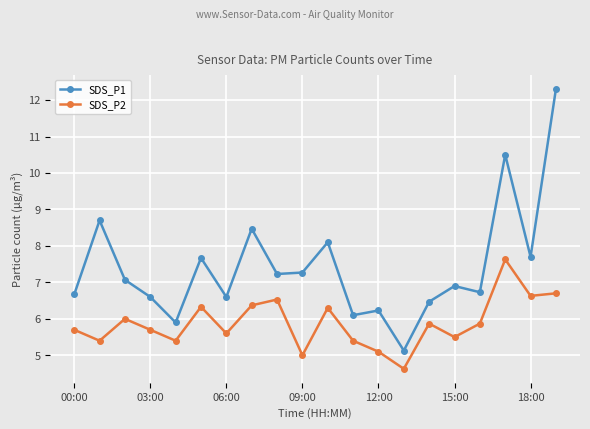

Rank the series by their maximum value, from highest to lowest.

SDS_P1, SDS_P2